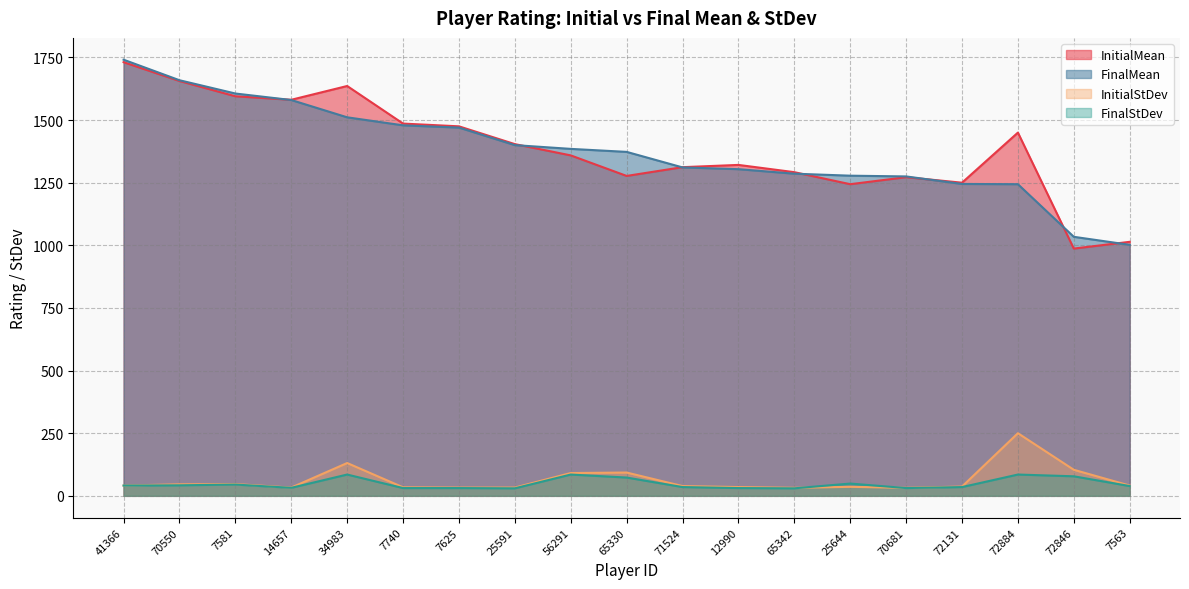

At which category is the sum across all series the highest?

41366